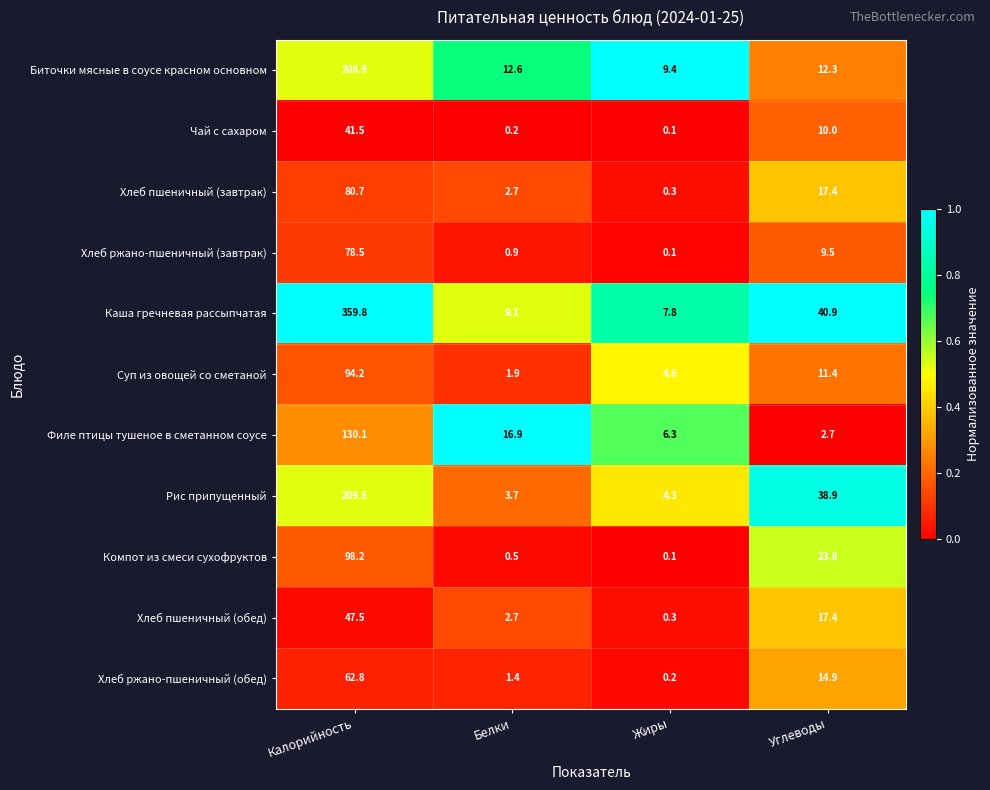

What is the sum of the Суп из овощей со сметаной values at Жиры and Калорийность?

98.8